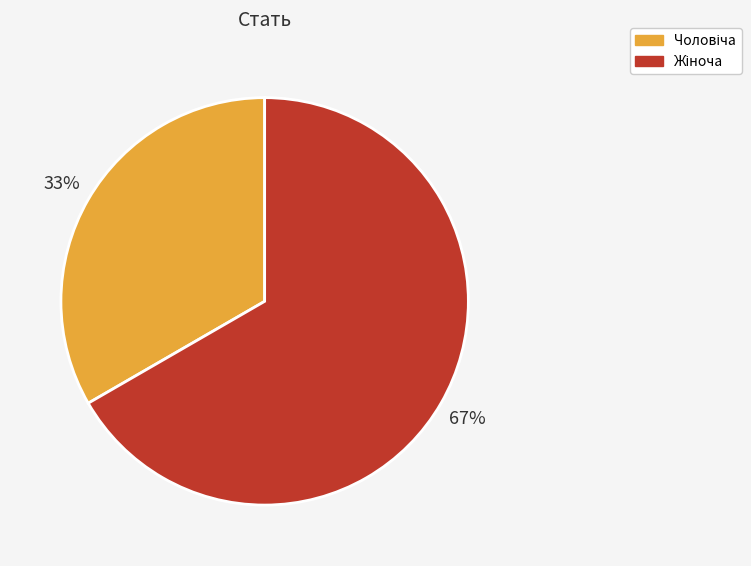

To the nearest percent, what is the average slice percentage?

50%